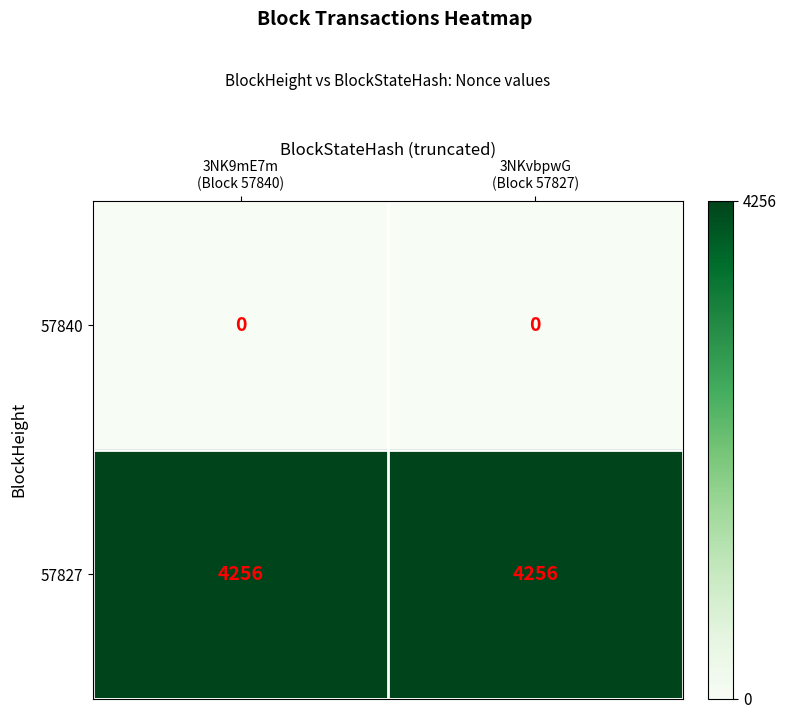

Reading right to left, what are all the values shown in this chart?

57840: 0	0
57827: 4256	4256